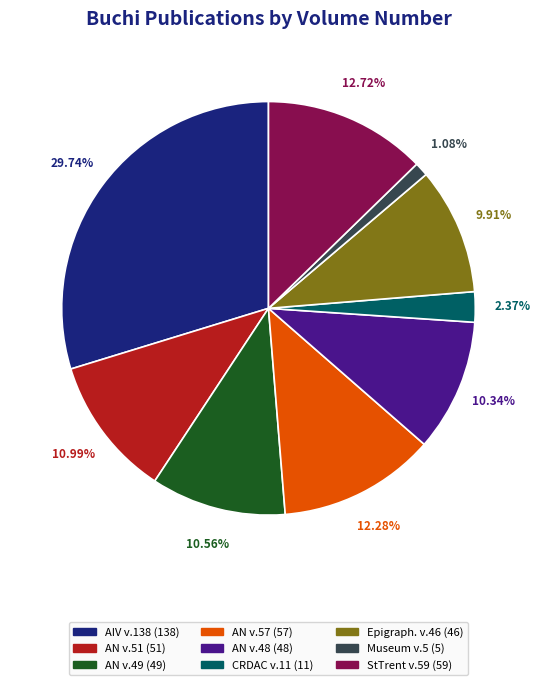

Does any single category account for the majority?

No